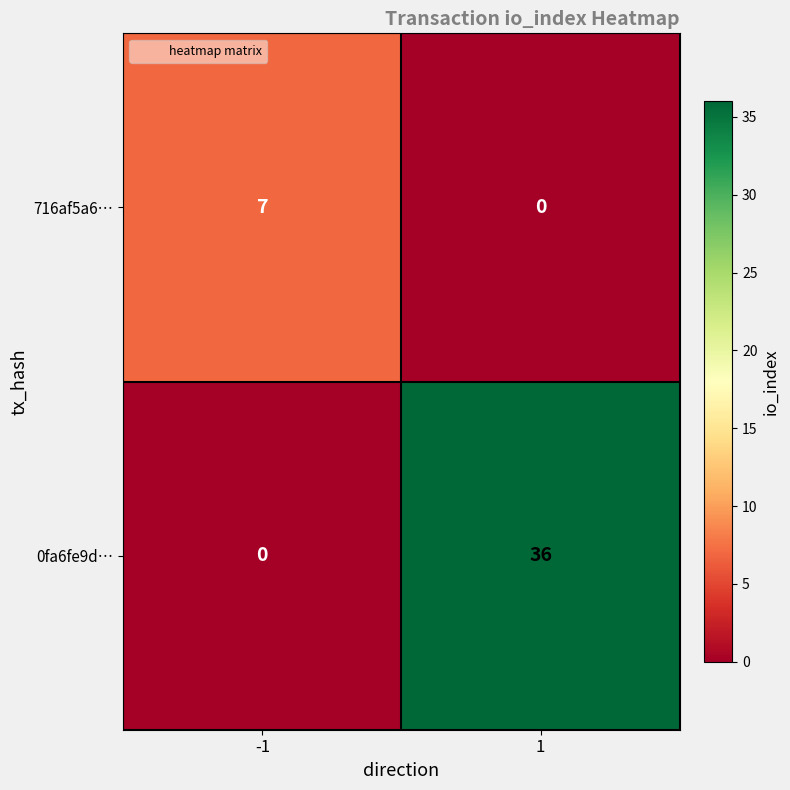

What is the total value across all series at 1?

36